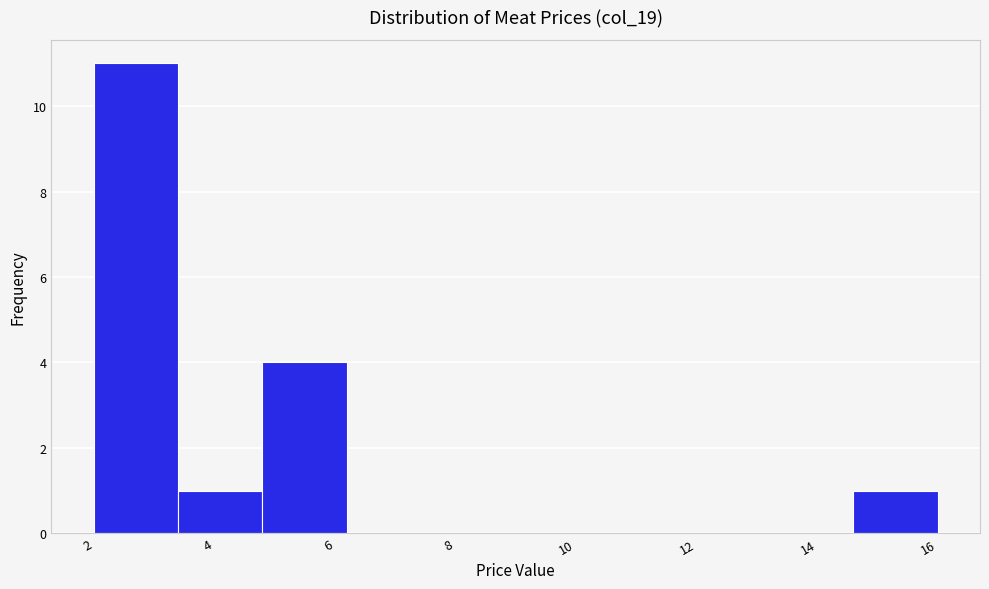

Reading left to right, transcribe this chart: for each bar, give the range it covers on the x-axis and its height. The values are not printed on the chart, so give them approximately, as read against the axis.

2.0 to 3.4: 11
3.4 to 4.8: 1
4.8 to 6.2: 4
6.2 to 7.6: 0
7.6 to 9.0: 0
9.0 to 10.4: 0
10.4 to 11.8: 0
11.8 to 13.2: 0
13.2 to 14.6: 0
14.6 to 16.0: 1